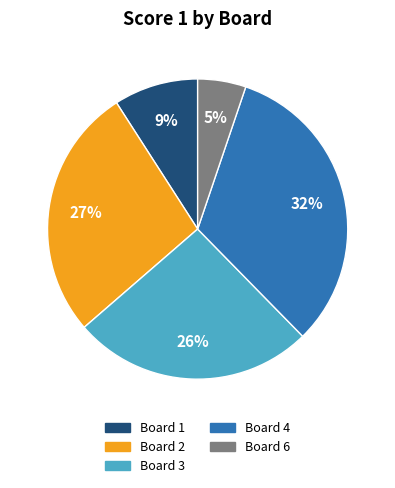

Is there a majority slice in this chart?

No